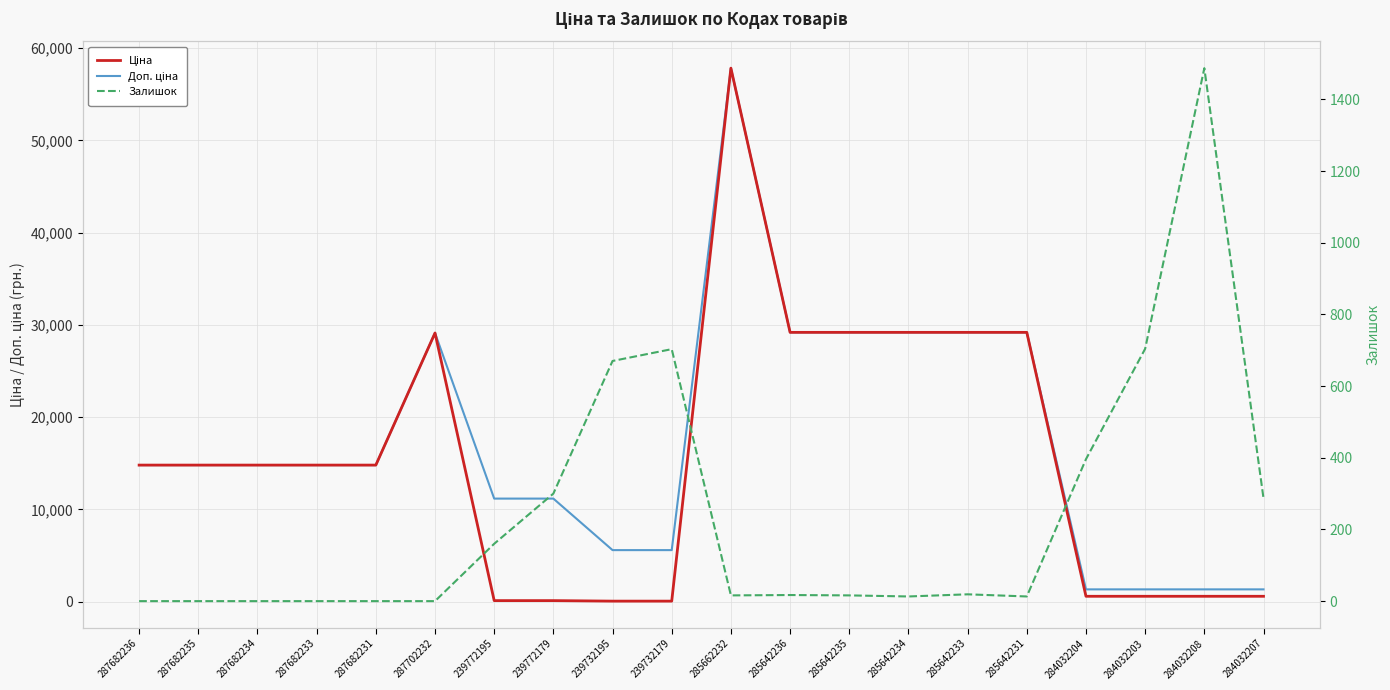

What is the difference between the maximum and minimum values in the Ціна series?

57770.4